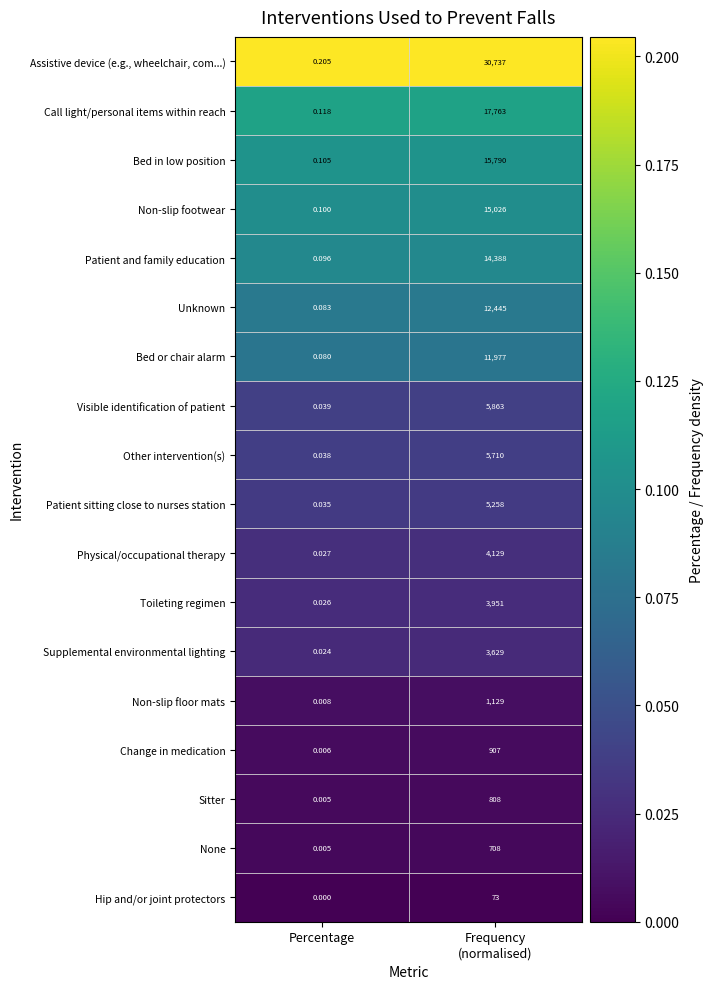

Where is Unknown nearest to the value 6222?

Percentage